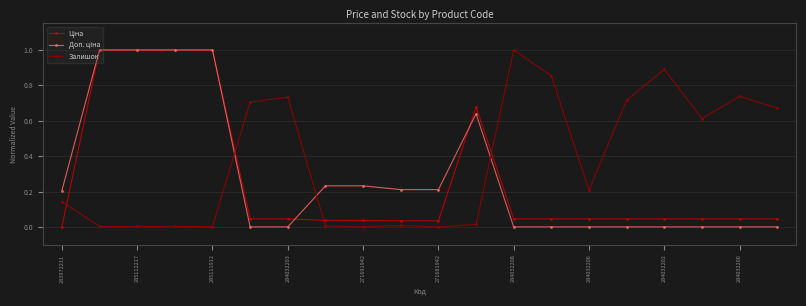

Which series has the largest total across all categories?

Залишок